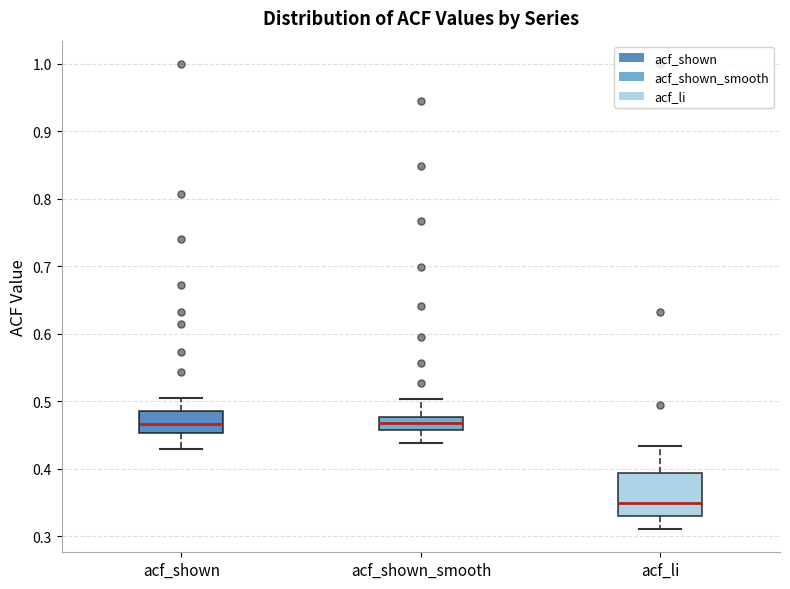

Comparing the boxes themselves (not the whiskers), which one is the tallest?

acf_li